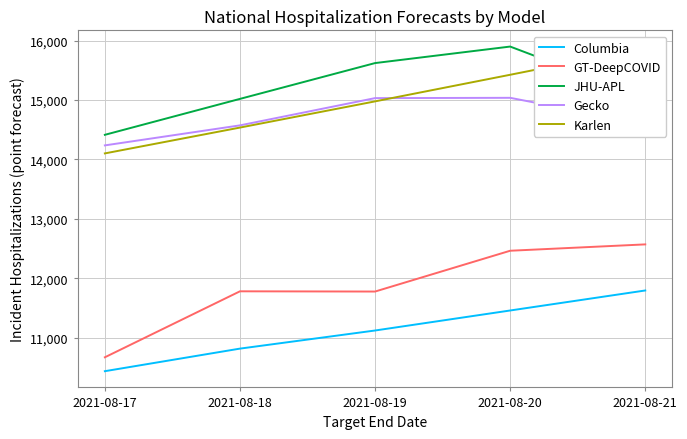

What are all the series names shown in the legend?

Columbia, GT-DeepCOVID, JHU-APL, Gecko, Karlen